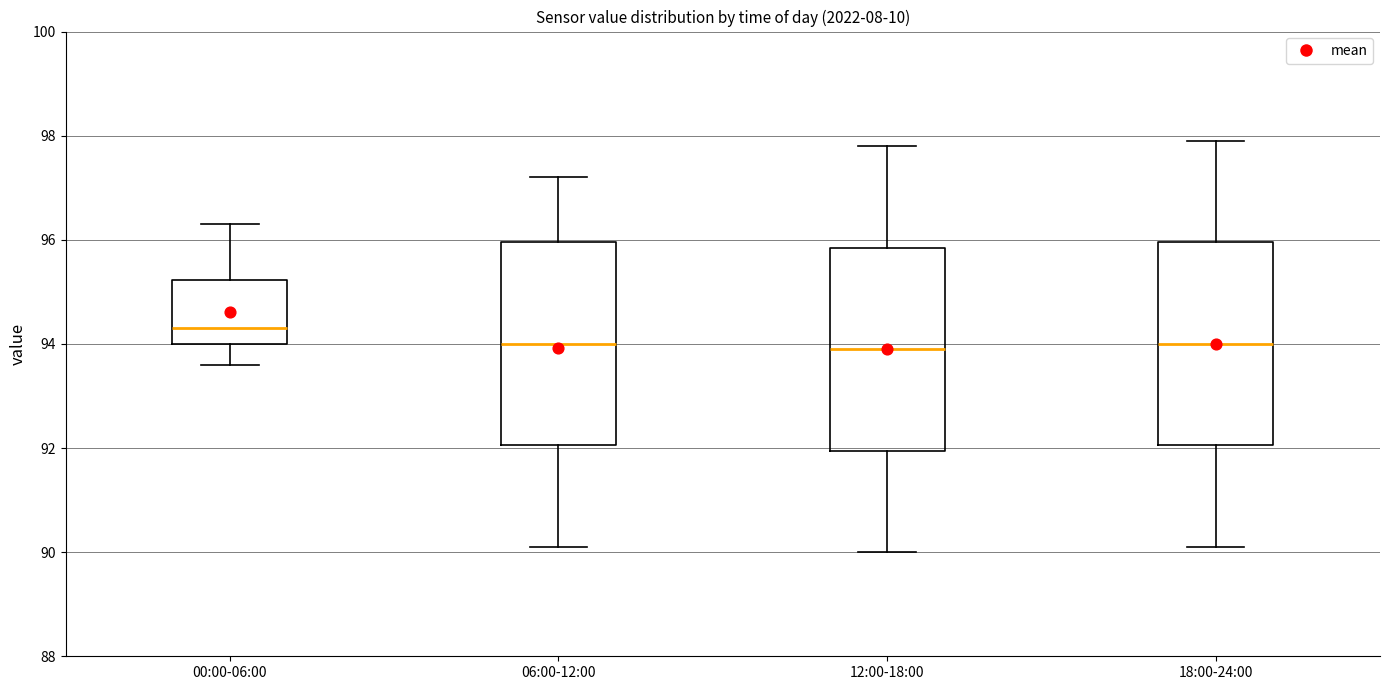

Reading left to right, read every box against the y-axis: the position of its median line, the range the box covers, and the ends of its whiskers. The values are not printed on the chart, so give them approximately, as read against the axis.

00:00-06:00: median 94.4, box 94.0 to 95.2, whiskers 93.6 to 96.4
06:00-12:00: median 94.0, box 92.0 to 96.0, whiskers 90.2 to 97.2
12:00-18:00: median 94.0, box 92.0 to 95.8, whiskers 90.0 to 97.8
18:00-24:00: median 94.0, box 92.0 to 96.0, whiskers 90.2 to 98.0